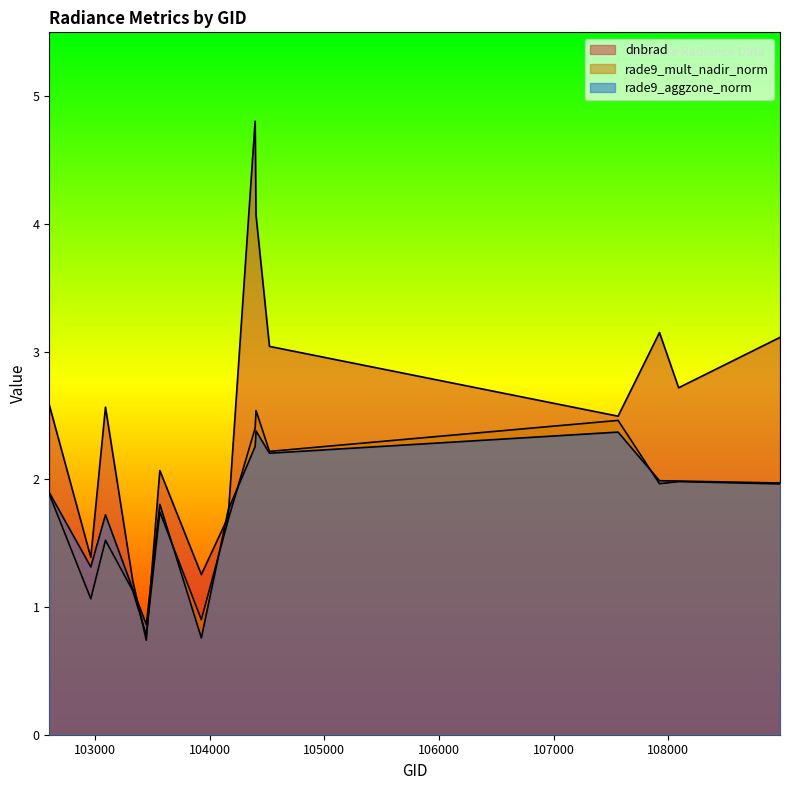

What is the sum of the rade9_aggzone_norm values at 108090 and 103566?

3.8